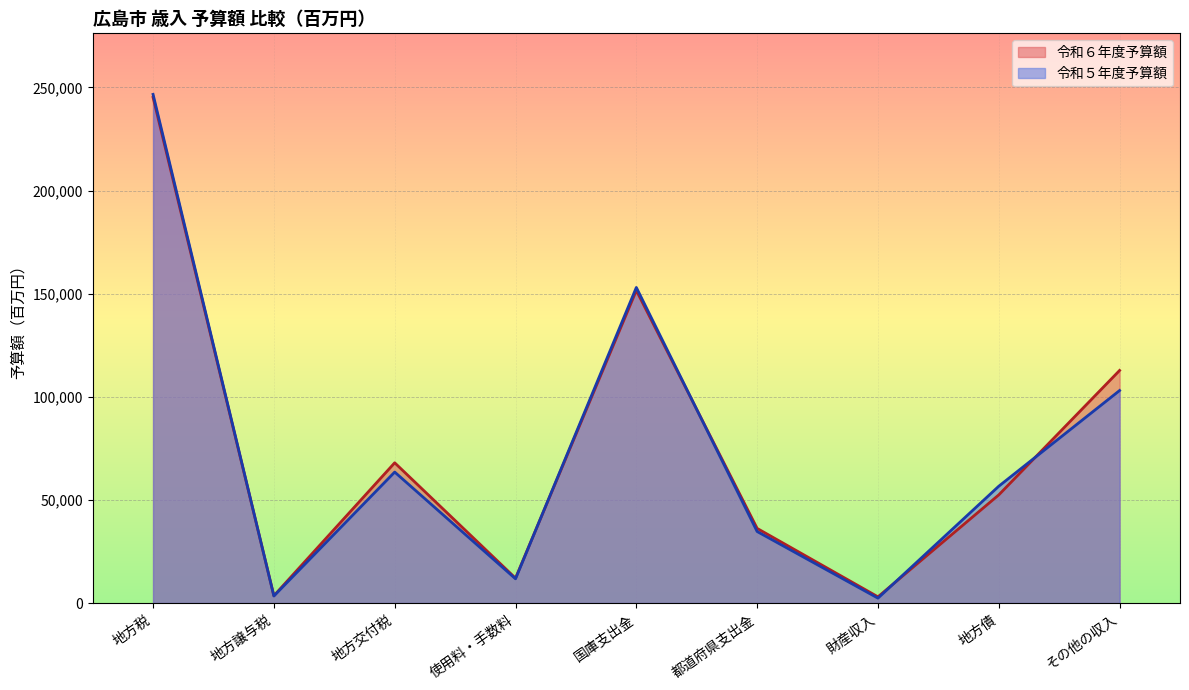

How many intersections are there between 令和５年度予算額 and 令和６年度予算額?

5